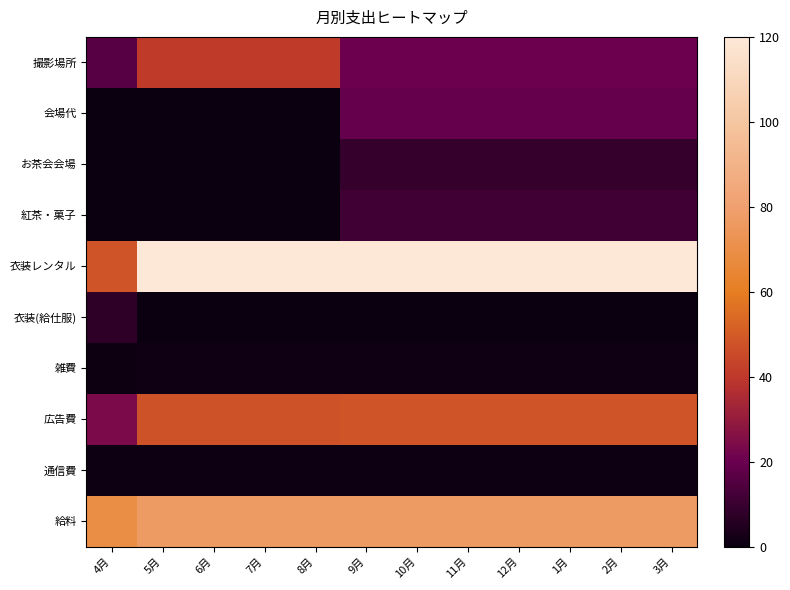

Between 7月 and 8月, which is larger?

7月